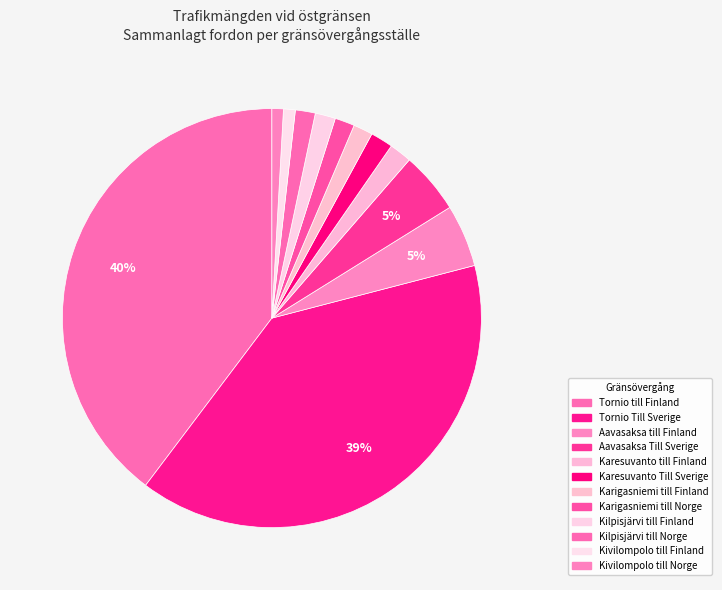

Count the number of slices in the pie.

12